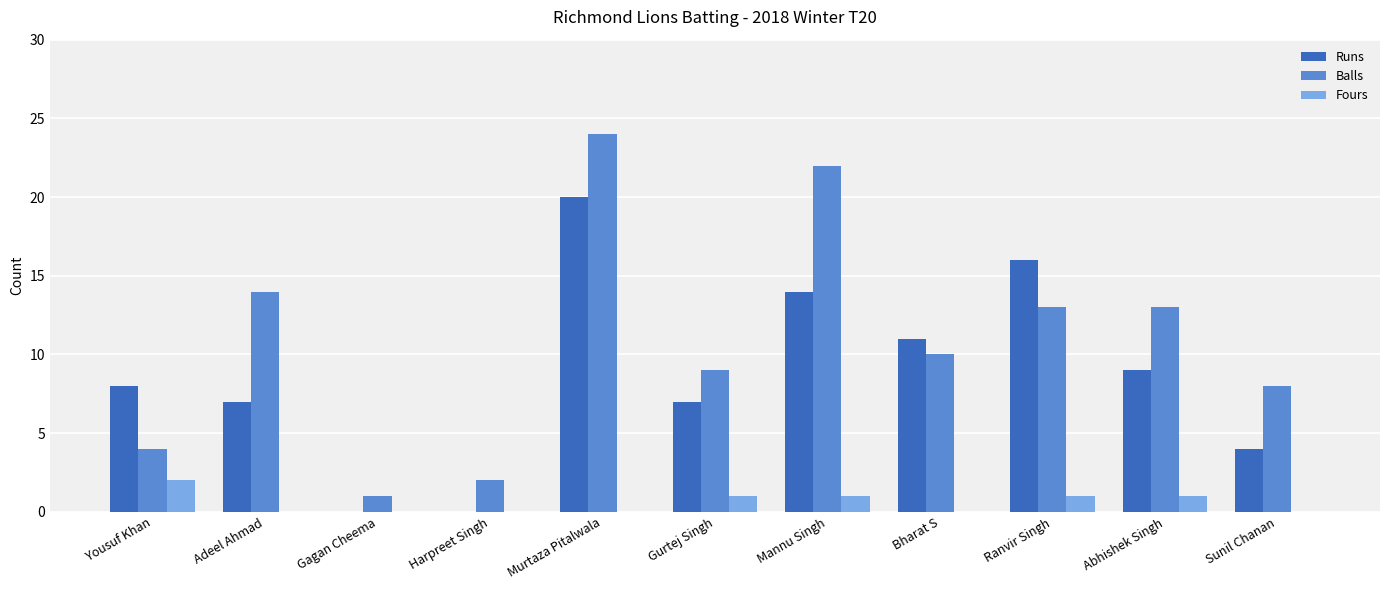

What is the sum of all Balls values?

120